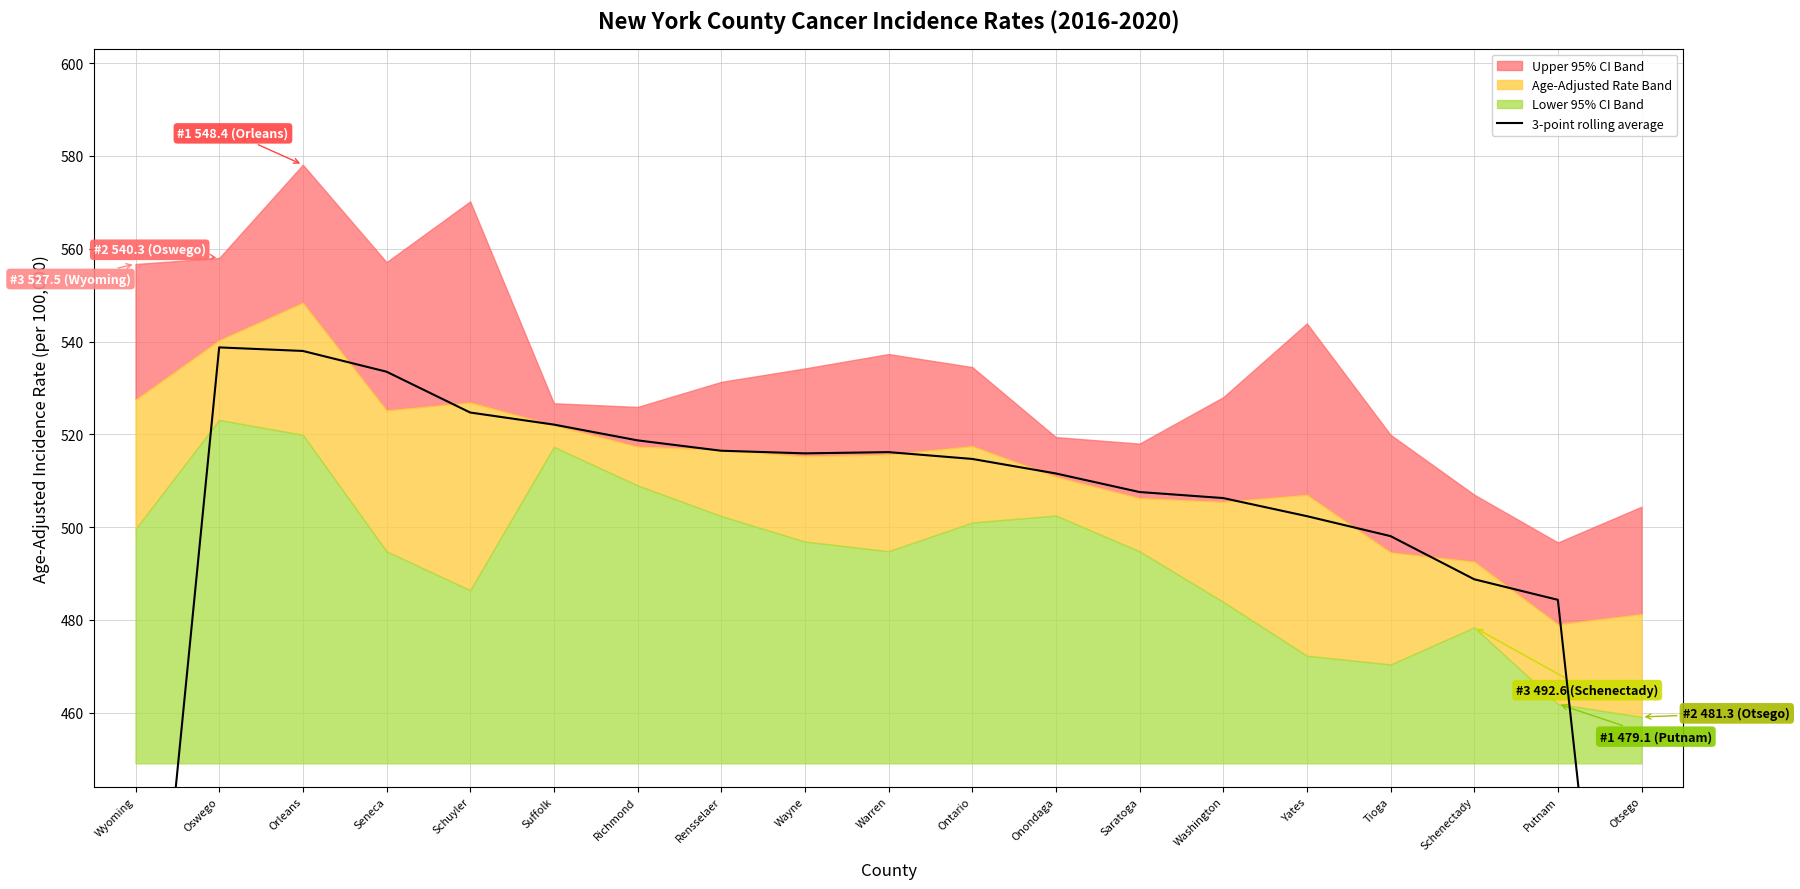

Reading left to right, extract all data points from this chart.

Wyoming=355.9	Oswego=538.7	Orleans=538.0	Seneca=533.5	Schuyler=524.7	Suffolk=522.1	Richmond=518.7	Rensselaer=516.5	Wayne=515.9	Warren=516.2	Ontario=514.7	Onondaga=511.6	Saratoga=507.6	Washington=506.3	Yates=502.4	Tioga=498.1	Schenectady=488.8	Putnam=484.3	Otsego=320.1